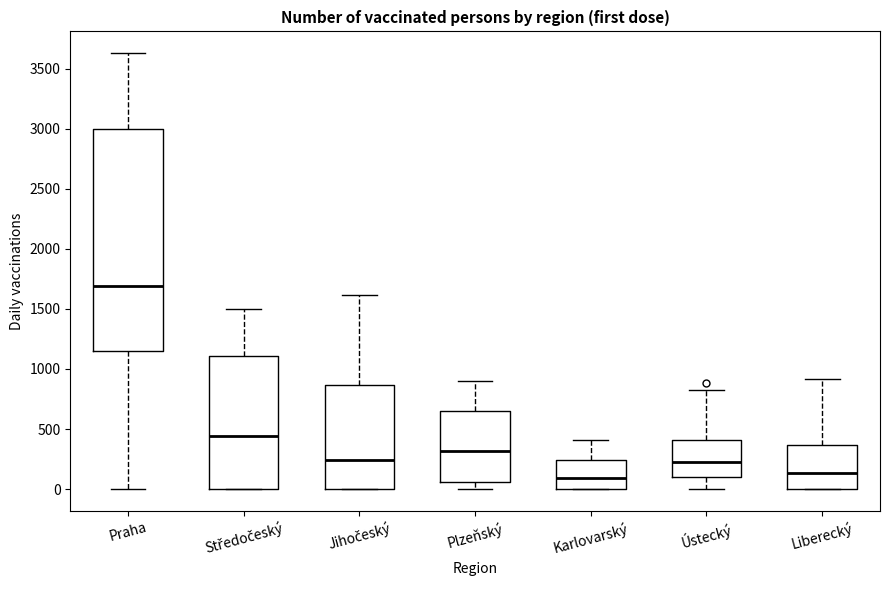

Reading left to right, read every box against the y-axis: the position of its median line, the range the box covers, and the ends of its whiskers. The values are not printed on the chart, so give them approximately, as read against the axis.

Praha: median 1700, box 1150 to 3000, whiskers 0 to 3650
Středočeský: median 450, box 0 to 1100, whiskers 0 to 1500
Jihočeský: median 250, box 0 to 850, whiskers 0 to 1600
Plzeňský: median 300, box 50 to 650, whiskers 0 to 900
Karlovarský: median 100, box 0 to 250, whiskers 0 to 400
Ústecký: median 250, box 100 to 400, whiskers 0 to 800
Liberecký: median 150, box 0 to 350, whiskers 0 to 900